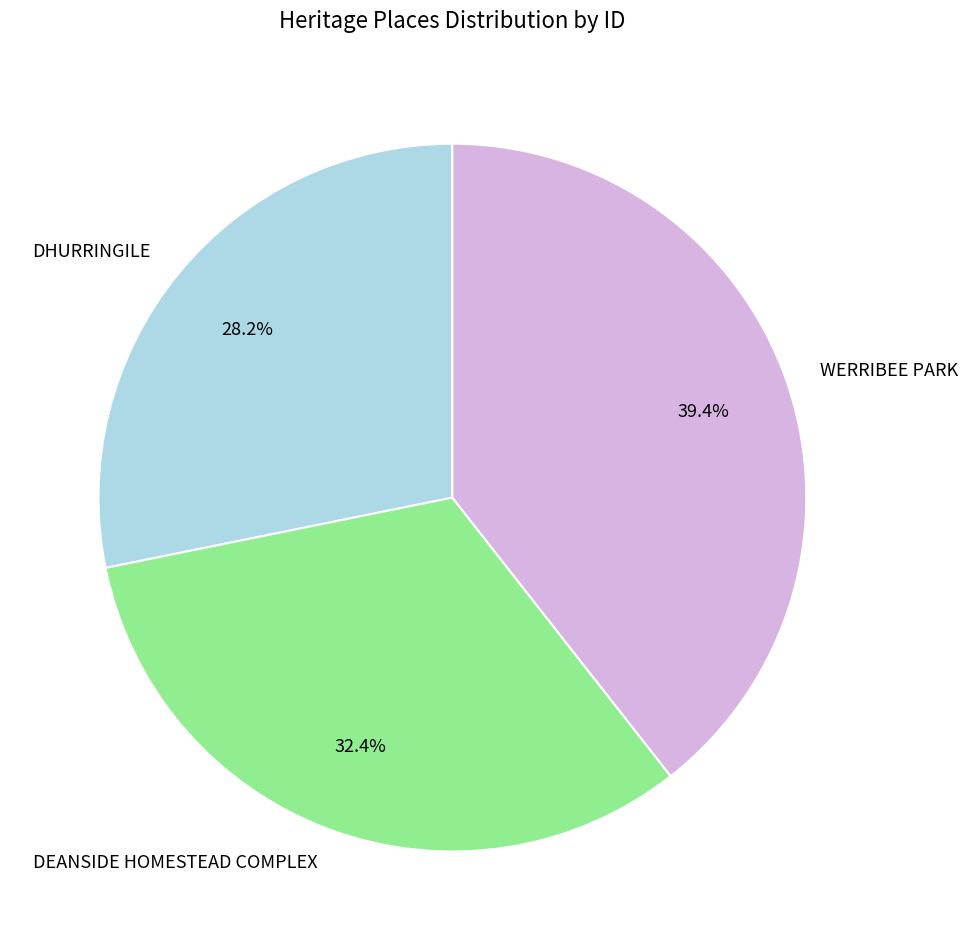

To the nearest percent, what portion does DEANSIDE HOMESTEAD COMPLEX represent?

32%